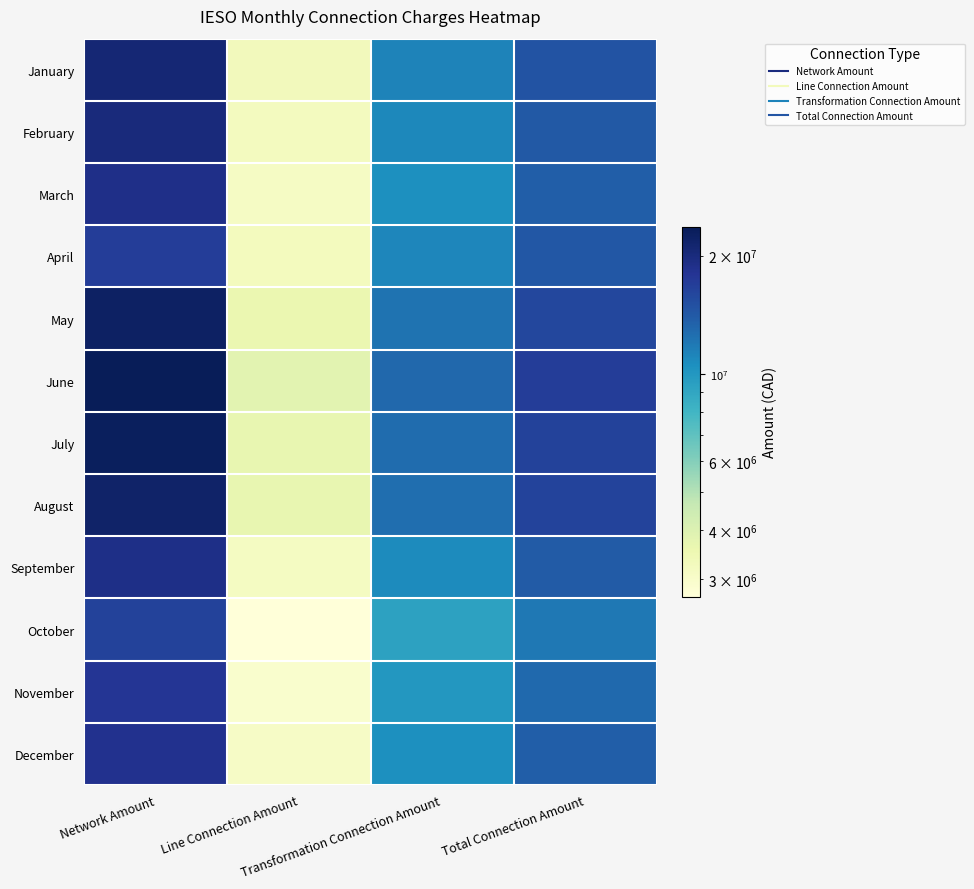

How many categories are shown in the chart?

4